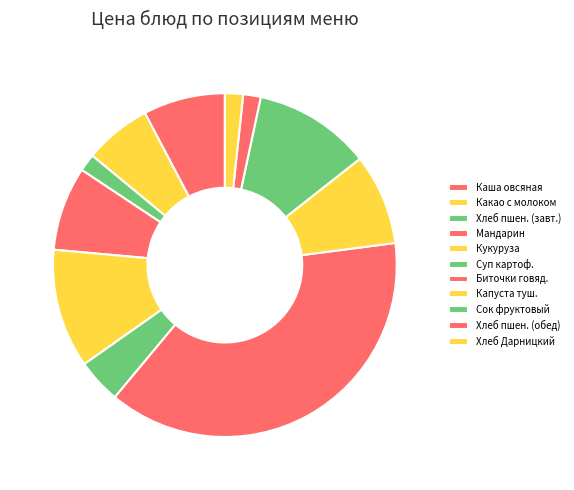

How many segments does this pie chart have?

11